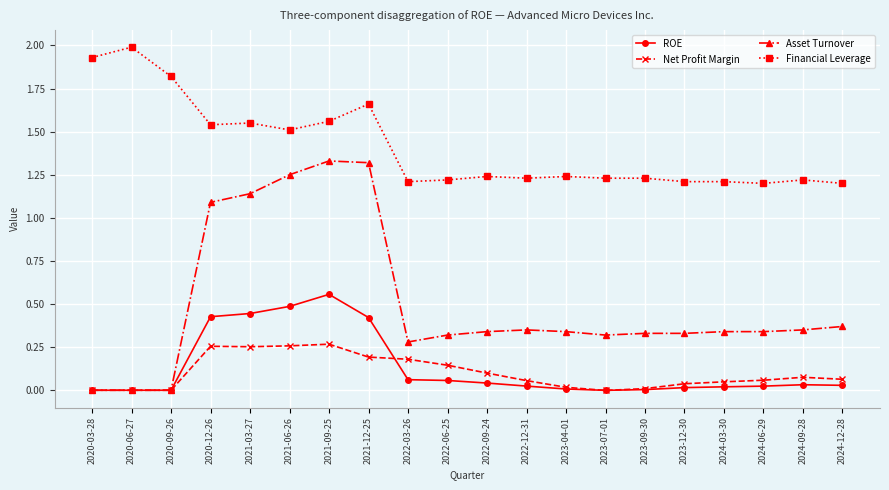

List the series in order of their peak value, lowest first.

Net Profit Margin, ROE, Asset Turnover, Financial Leverage